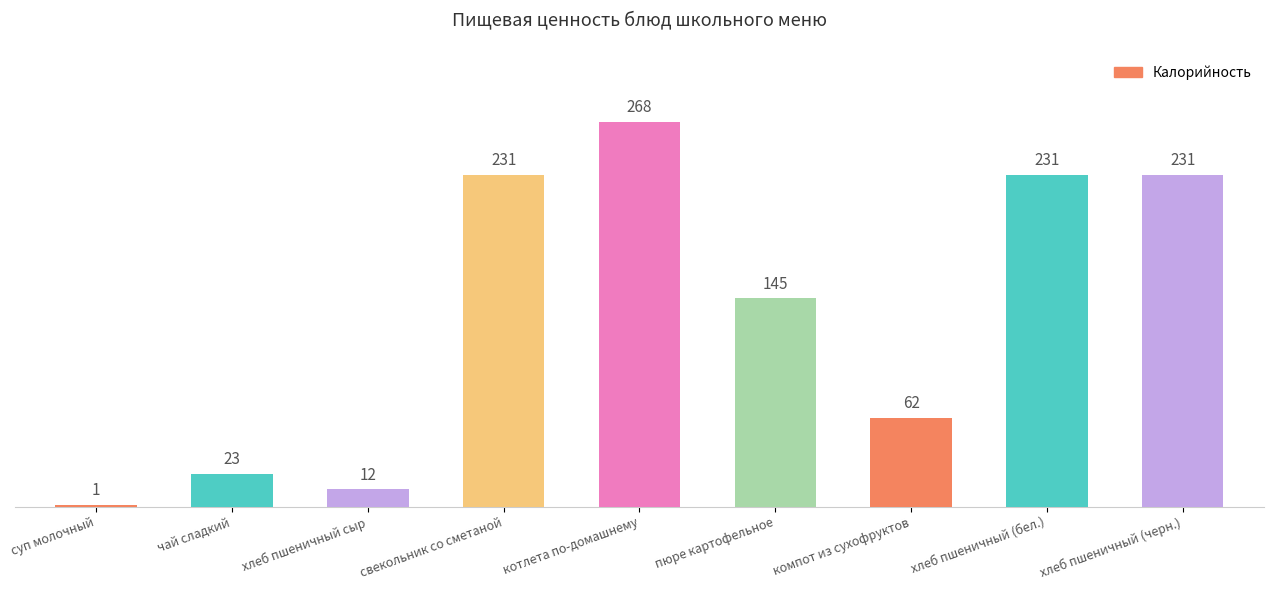

Is it true that the value at суп молочный is 1?

True